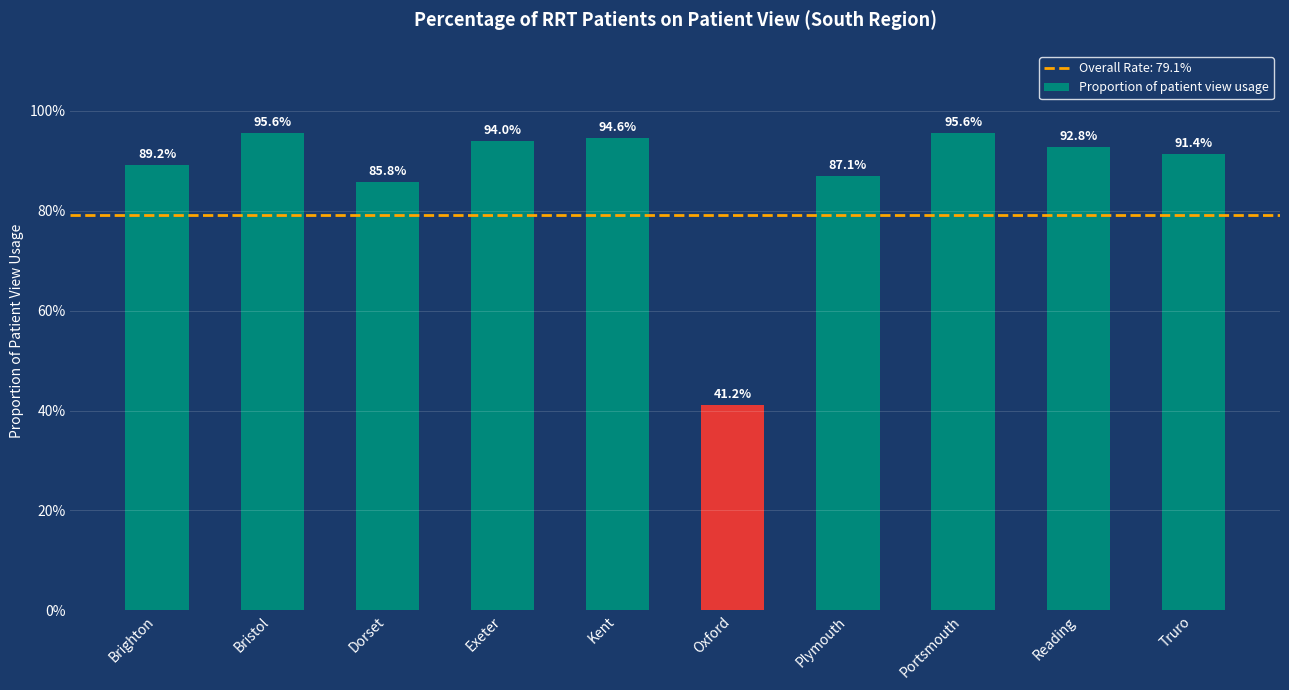

Are the bars horizontal?

No